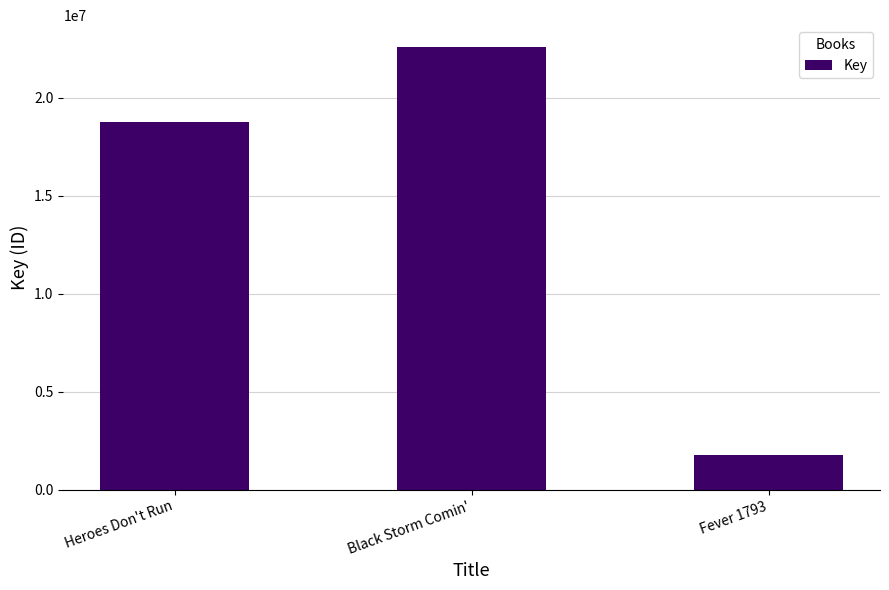

What is the sum of all values?

43107098